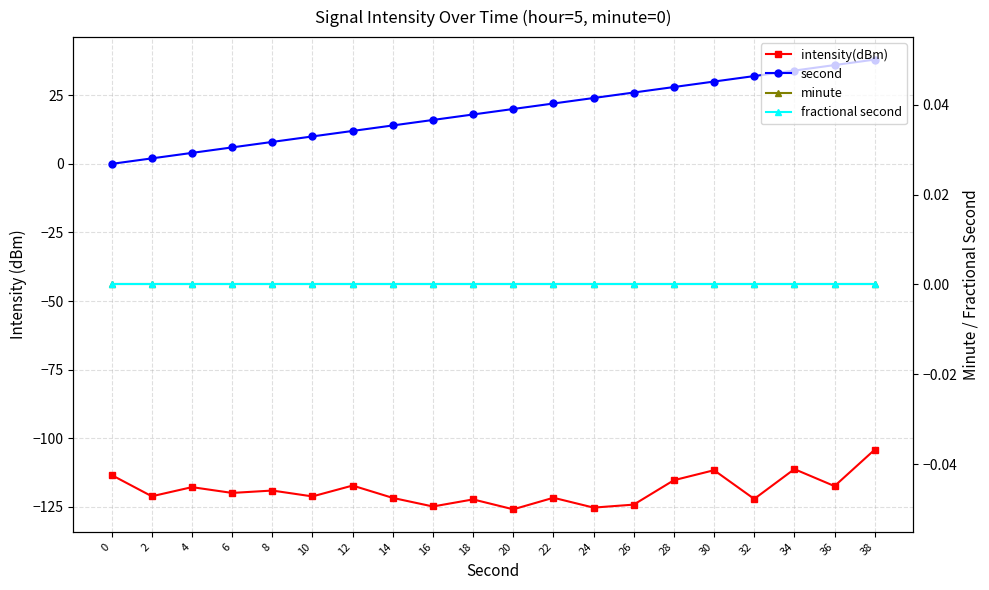

The value of second at 12 is 12.0. True or false?

True